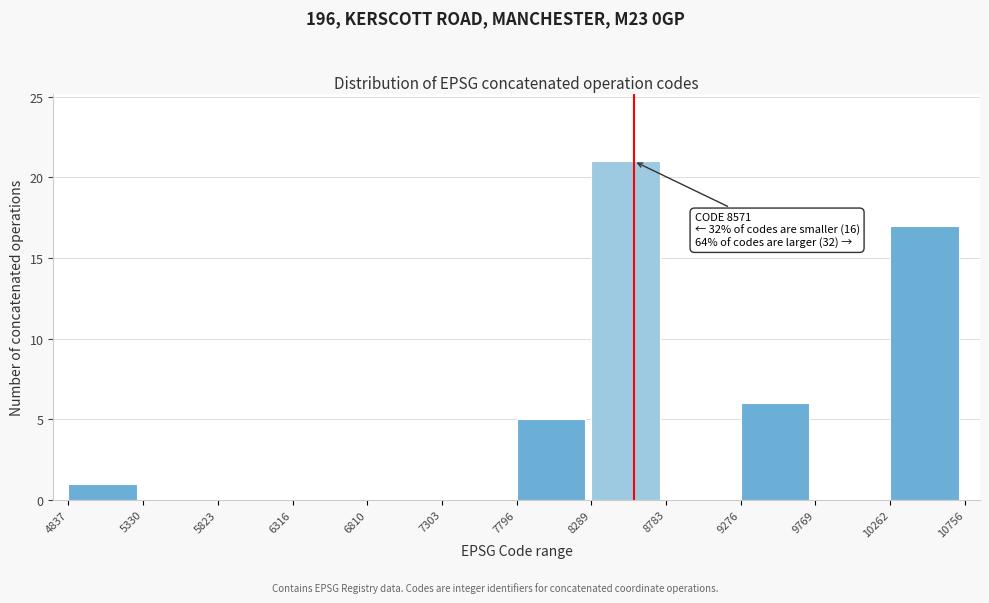

Over which range of the x-axis is the bar tallest?

8289 to 8783